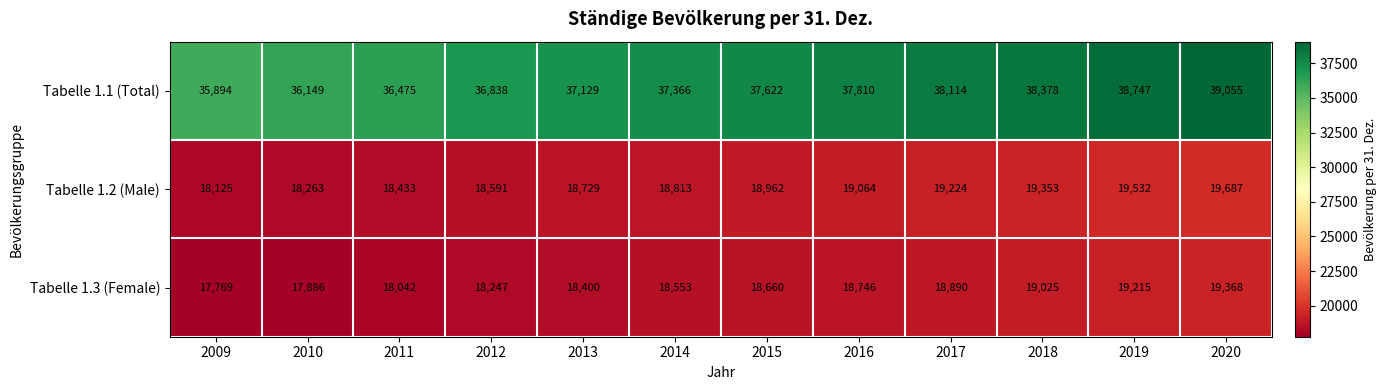

What is the total value across all series at 2011?

72950